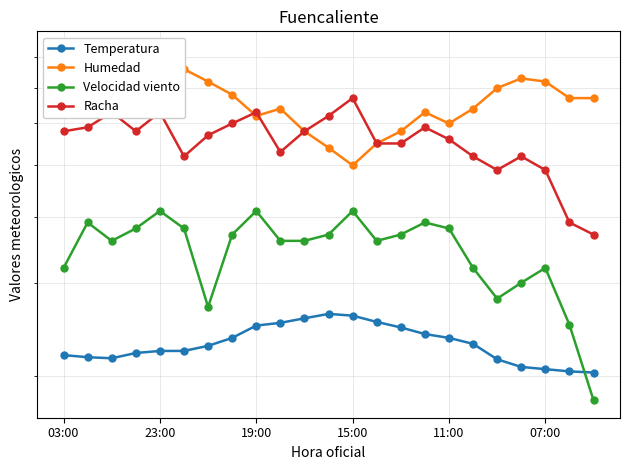

In Velocidad viento, how many points are lower than both neighbors (excluding endpoints)?

4